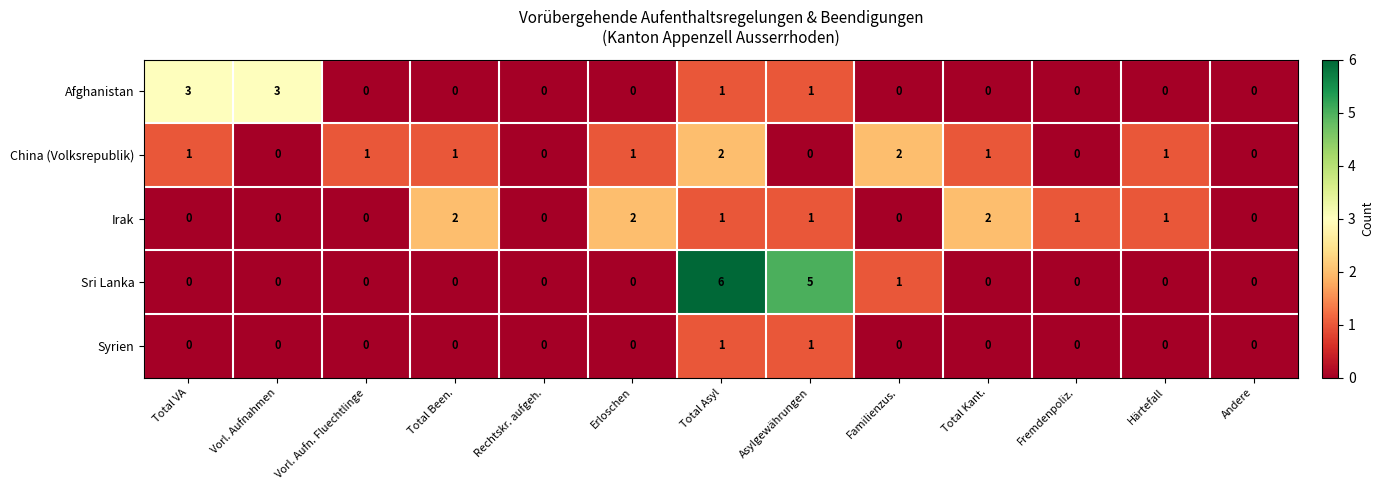

Which series has the largest range (max minus min)?

Sri Lanka